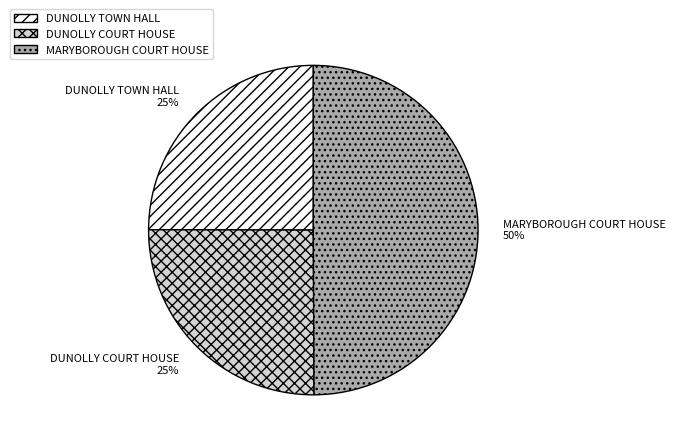

To the nearest percent, what portion does DUNOLLY COURT HOUSE represent?

25%